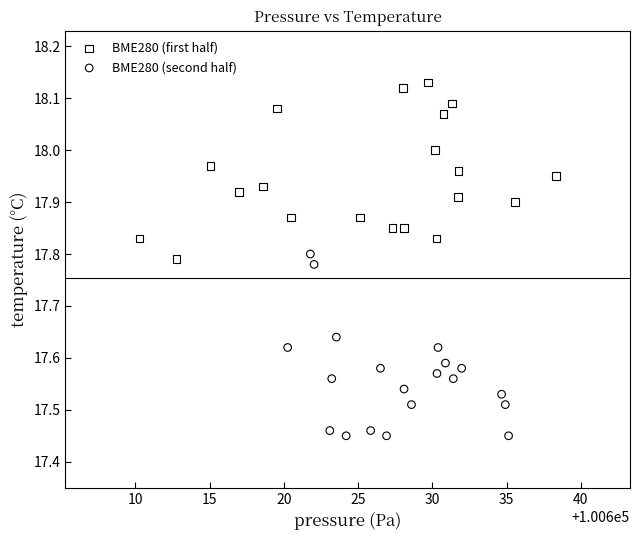

Which series contains the highest Y value?

BME280 (first half)